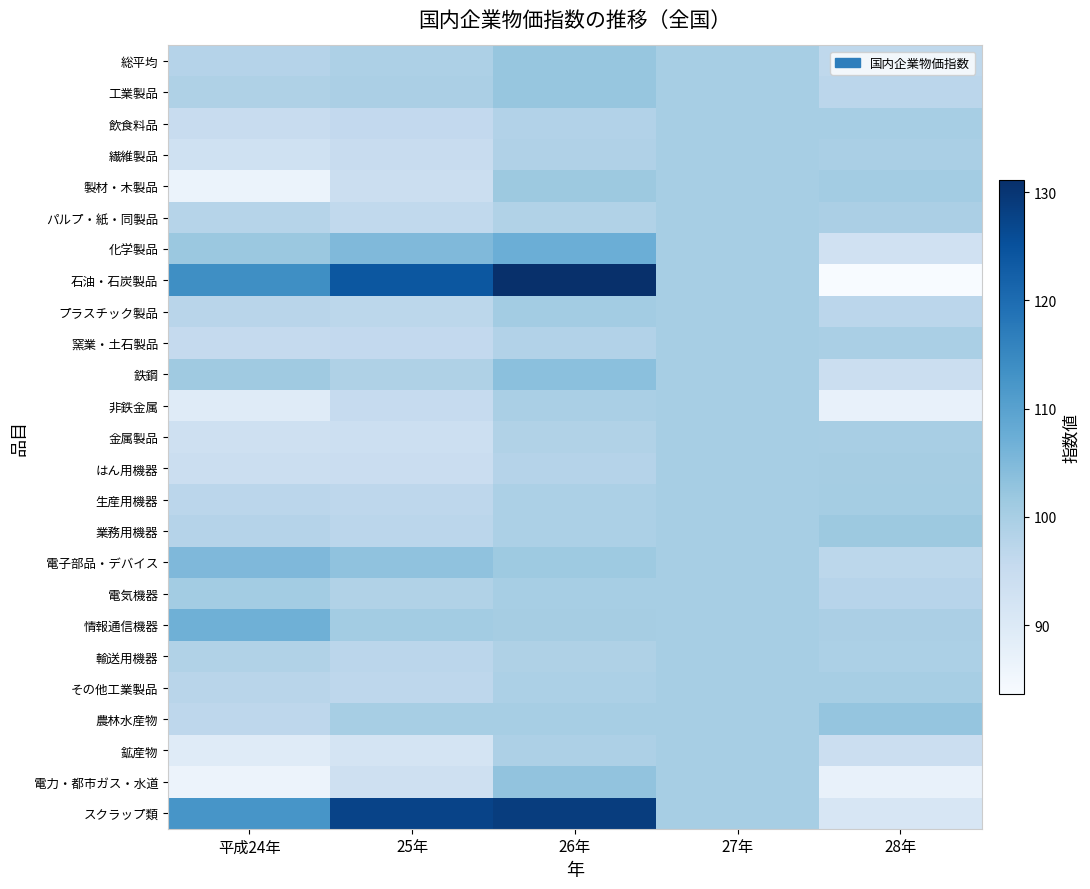

The value of その他工業製品 at 28年 is 177.4. True or false?

False